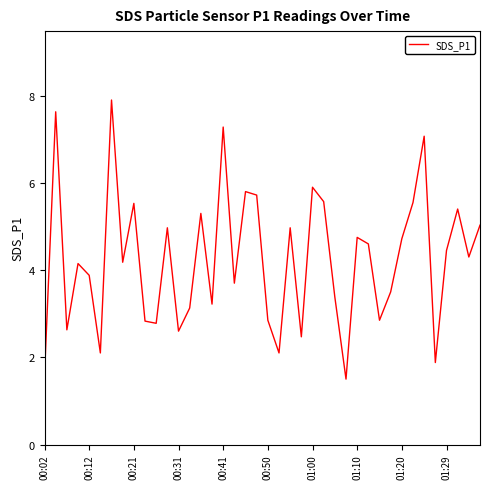

What is the difference between the maximum and minimum values?

6.4